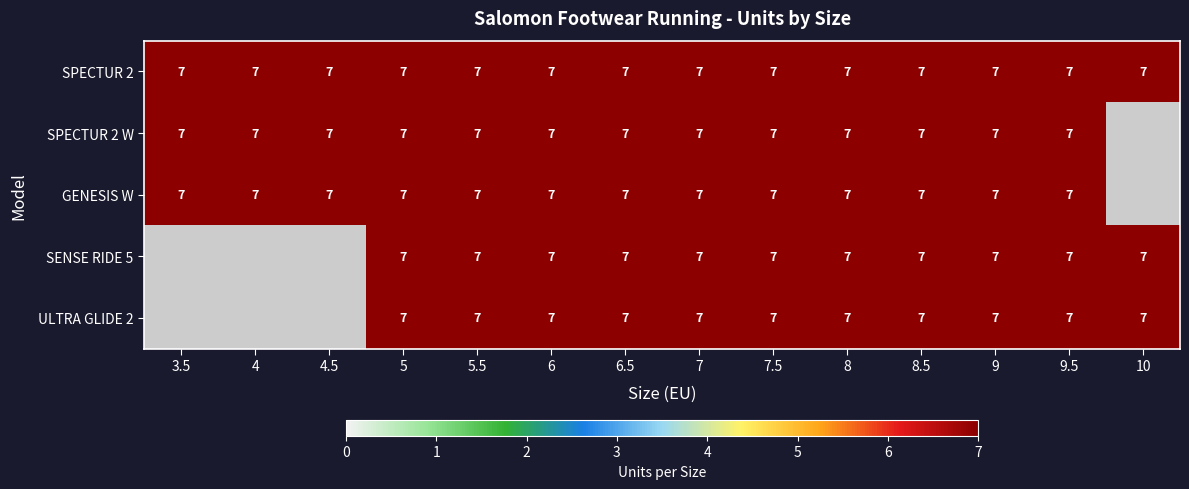

The SPECTUR 2 series shows 7 at 8. True or false?

True